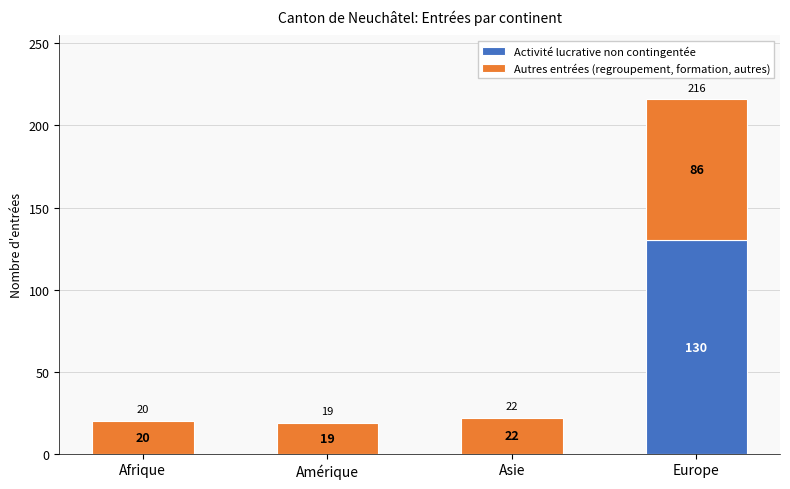

Which category has the highest value in the Activité lucrative non contingentée series?

Europe